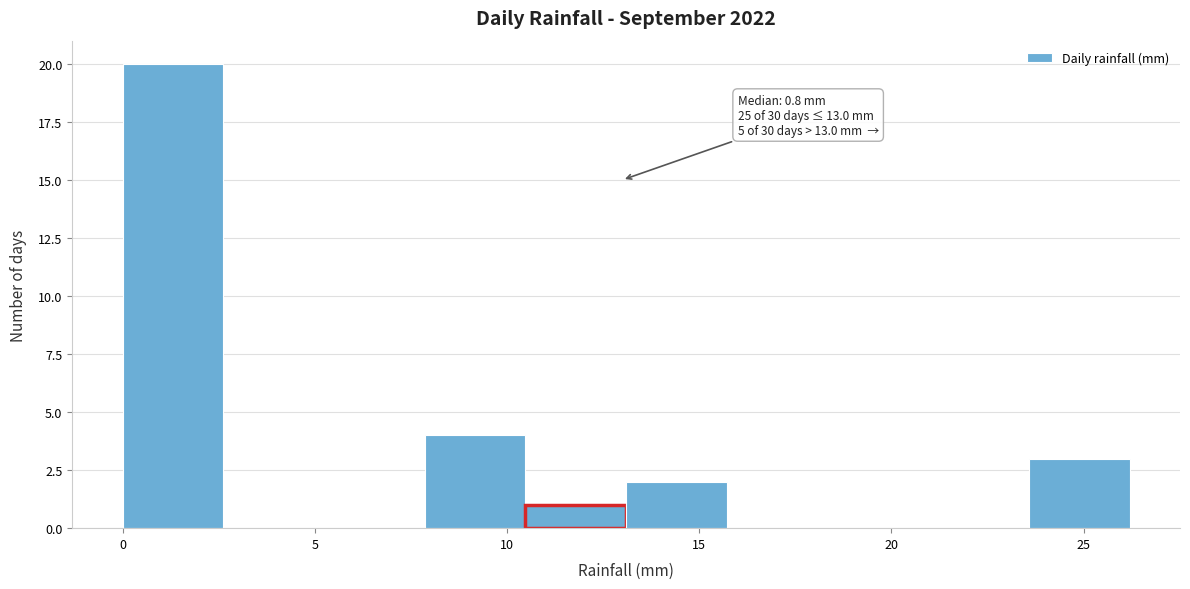

Over which range of the x-axis is the bar tallest?

0.0 to 2.5